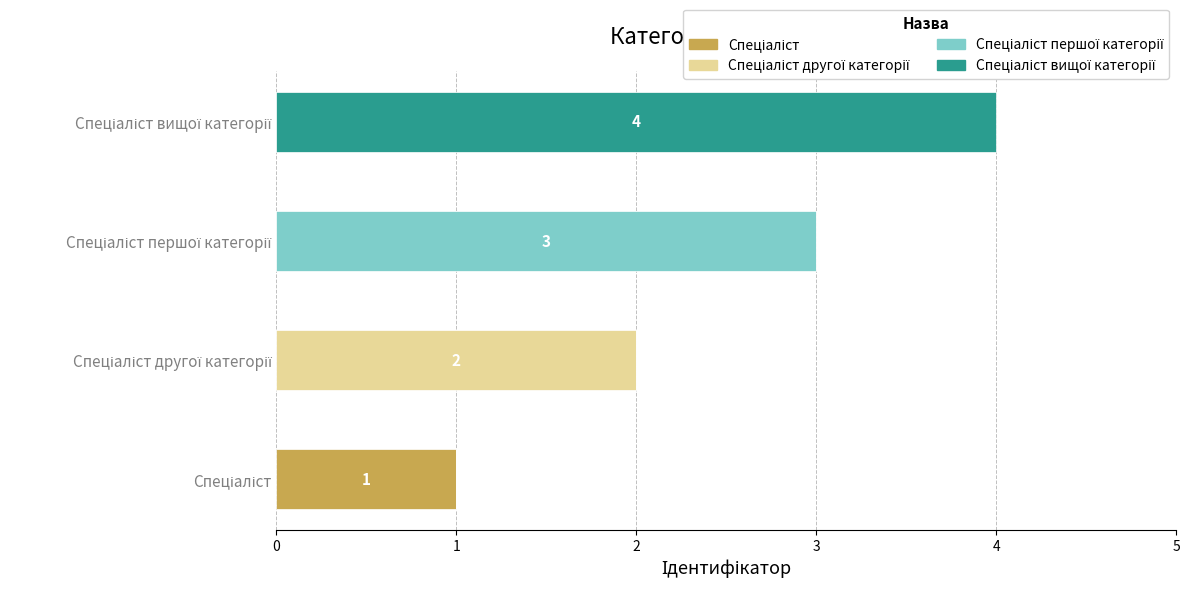

Count the number of data series in this chart.

4